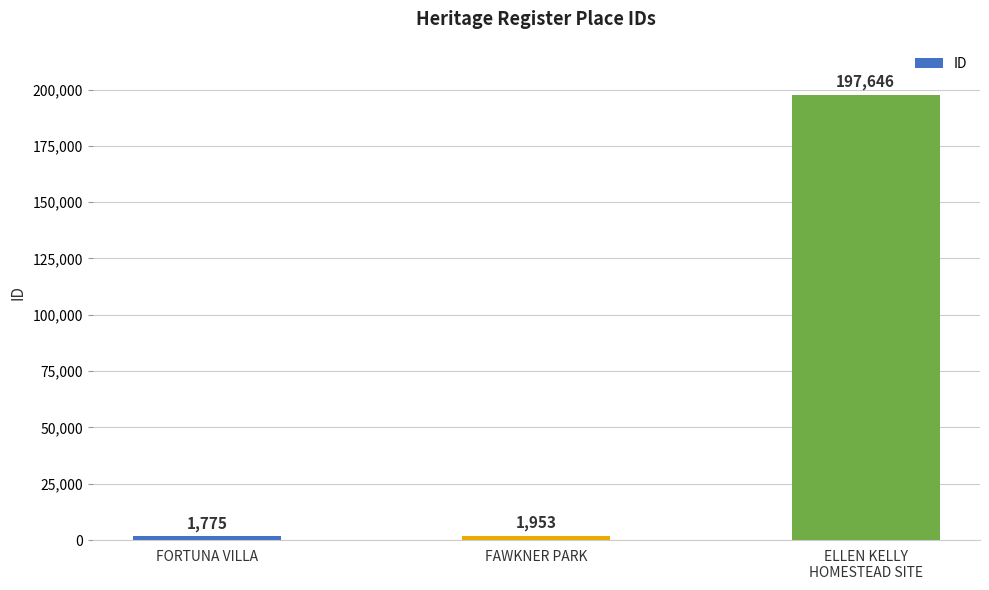

What is the value of the 3rd bar from the left?

197646